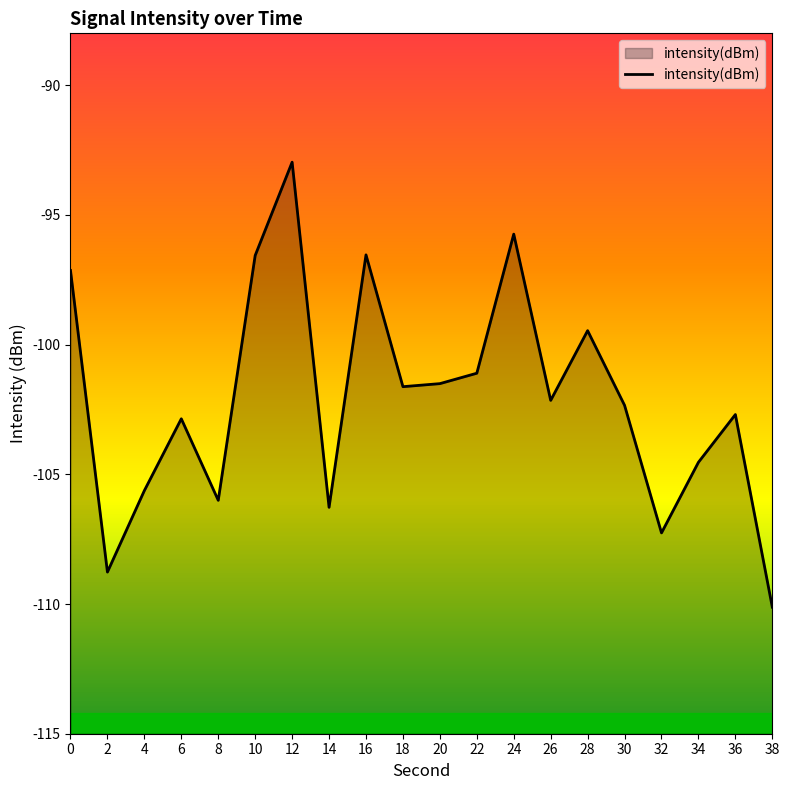

Where is the first local minimum?

2